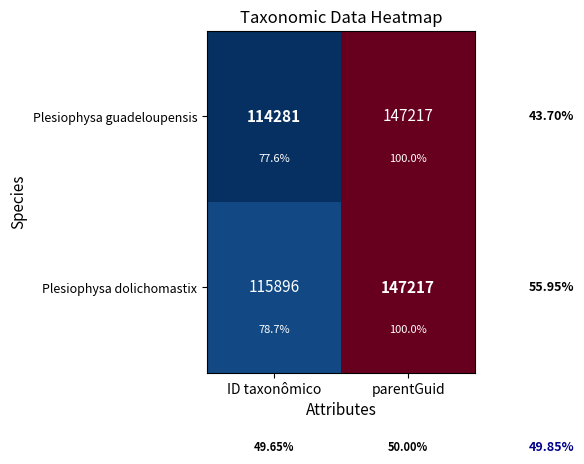

How many data points does each series have?

2